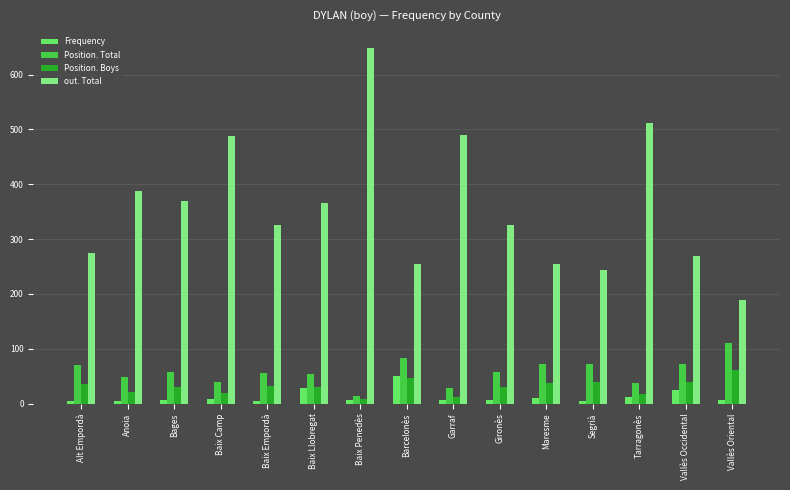

At which category is the sum across all series the highest?

Baix Penedès